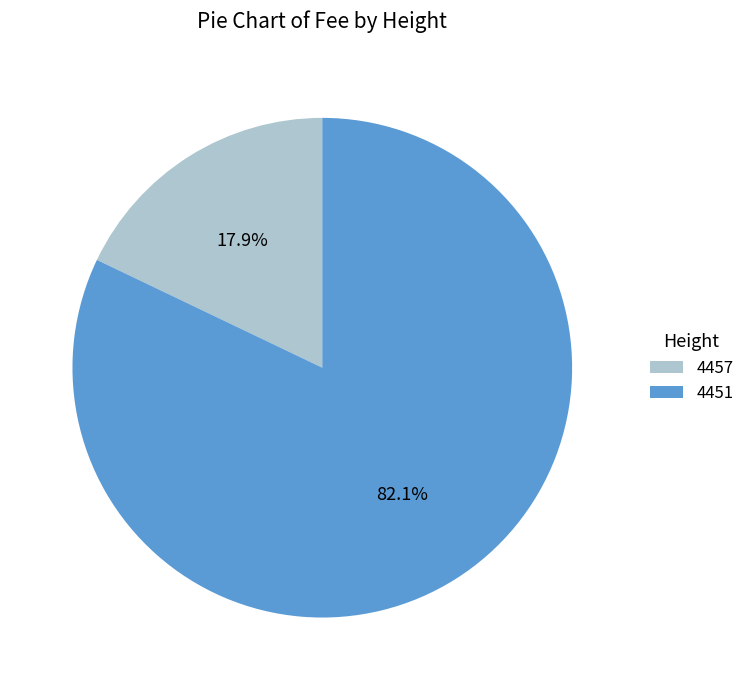

Is the sum of 4457 and 4451 greater than half?

Yes